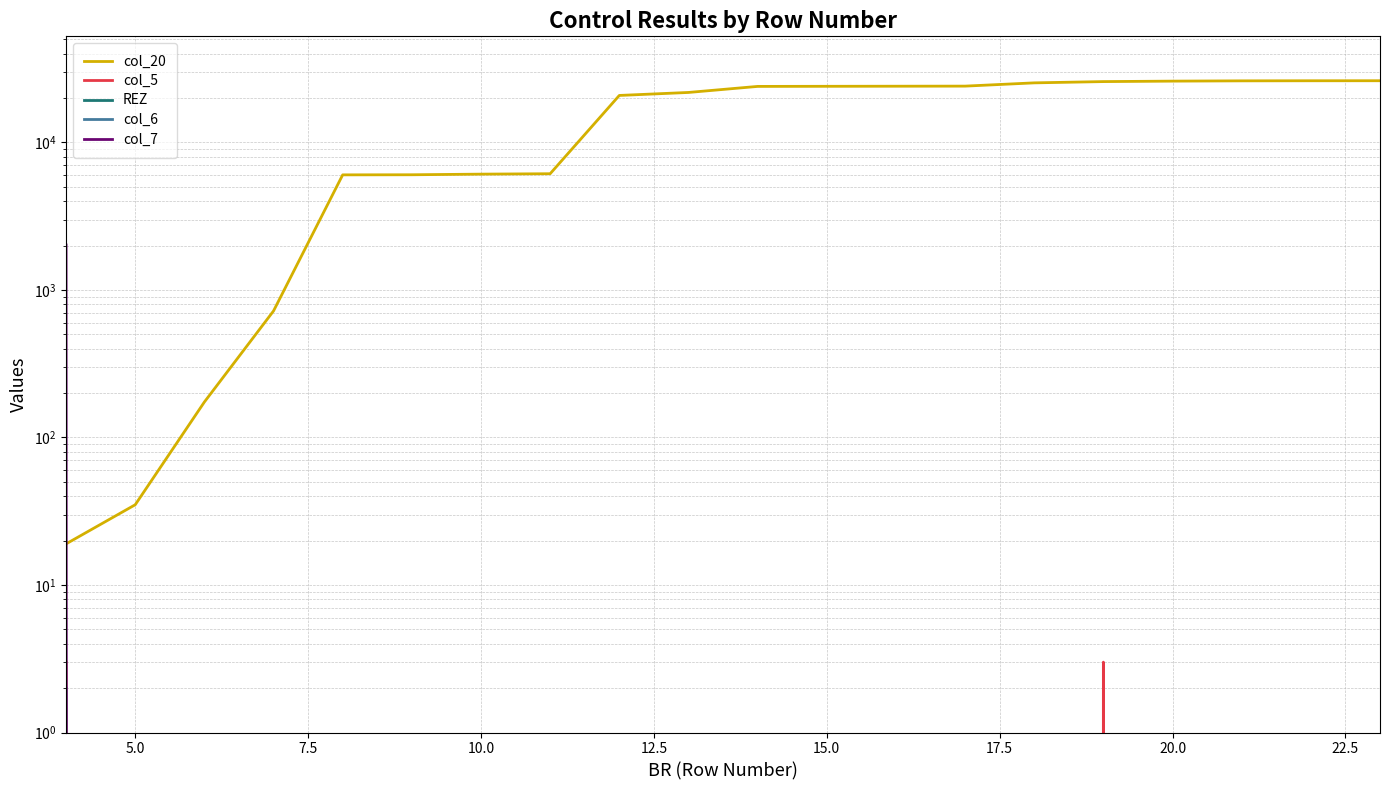

Which series has the largest range (max minus min)?

col_20